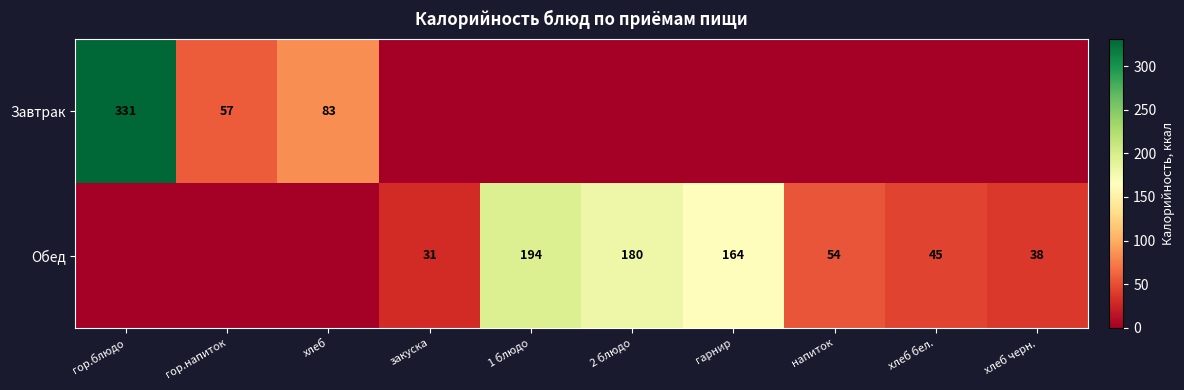

True or false: Обед has a value of 218.8 at гарнир.

False